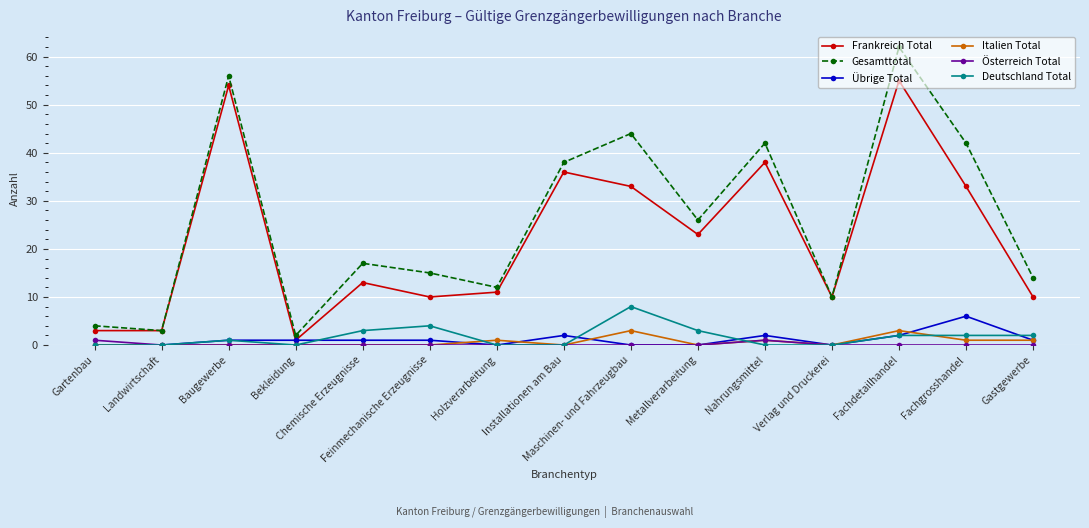

What is the difference between the maximum and minimum values in the Italien Total series?

3